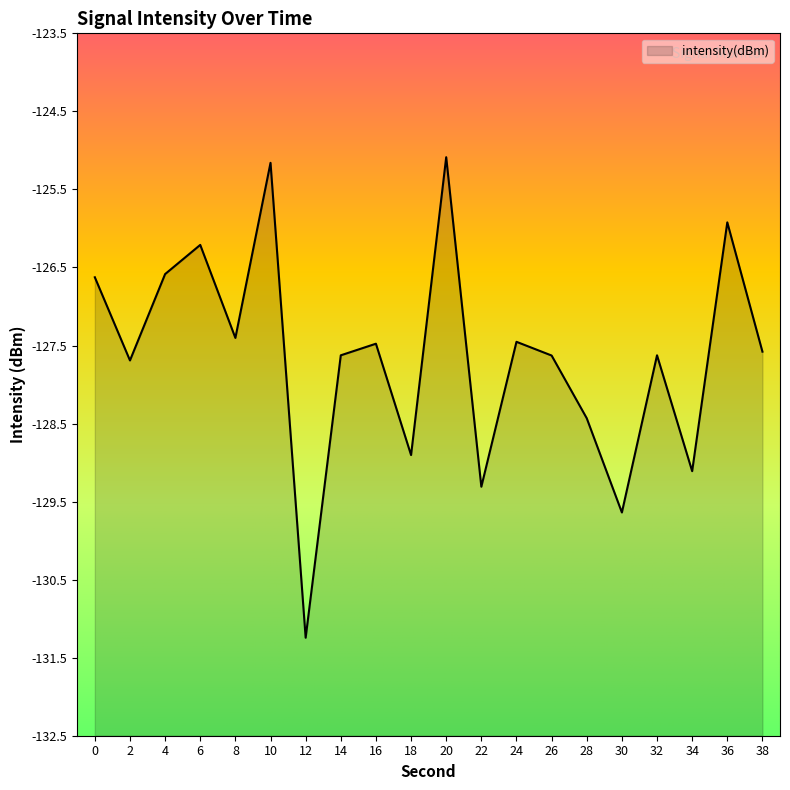

Rank the categories by value from lowest to highest.

12, 30, 22, 34, 18, 28, 2, 26, 14, 32, 38, 16, 24, 8, 0, 4, 6, 36, 10, 20